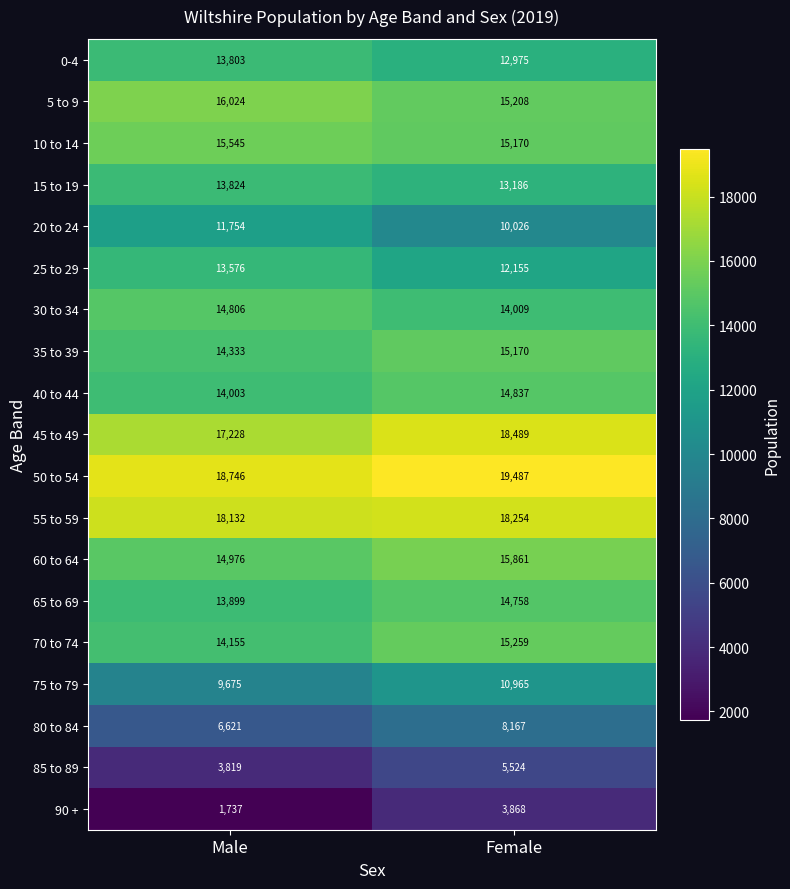

At which label is 75 to 79 closest to 10320?

Male